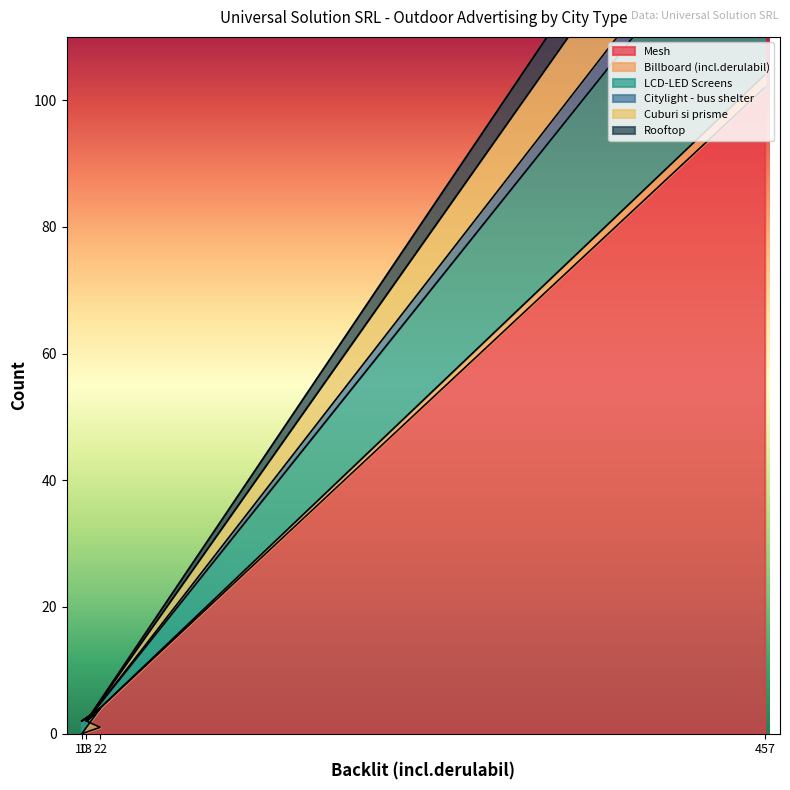

What is the minimum value for Cuburi si prisme?

2